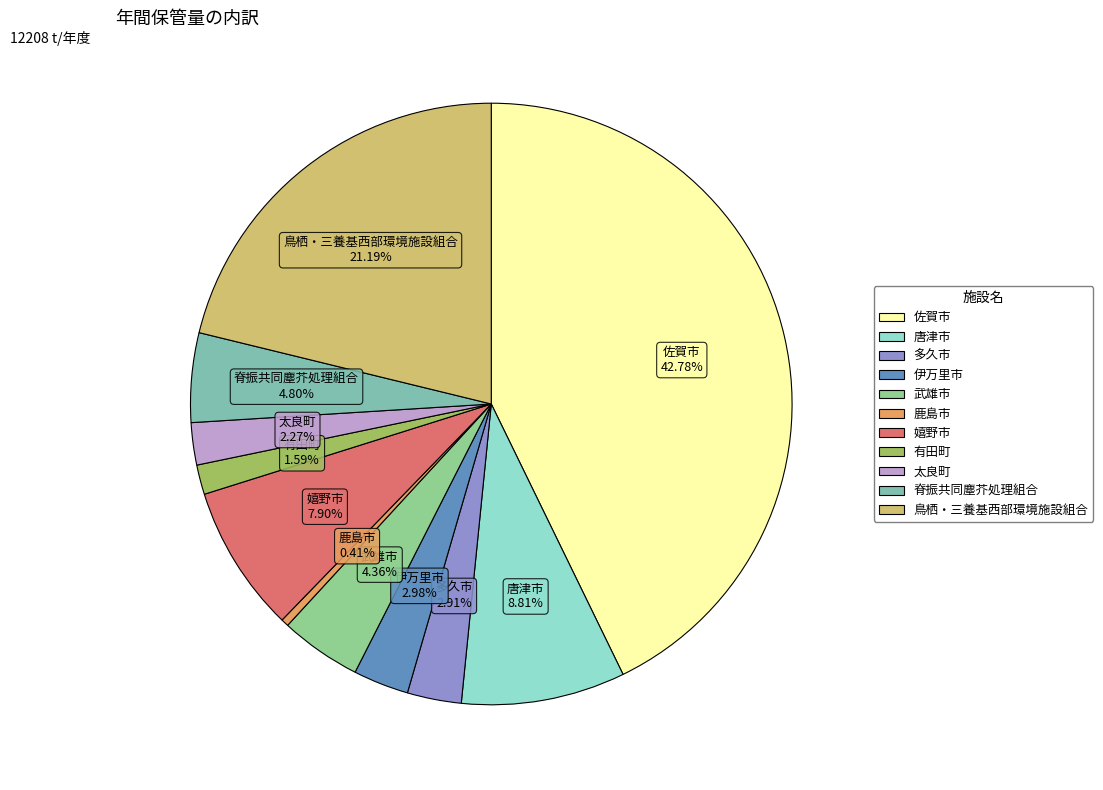

To the nearest percent, what is the combined percentage of 嬉野市 and 唐津市?

17%